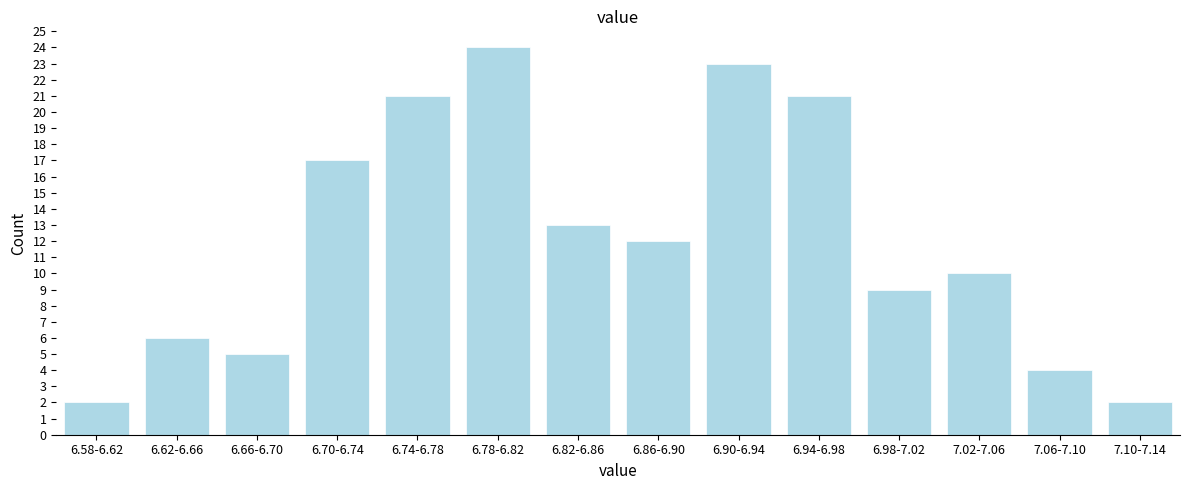

Reading left to right, what are all the values shown in this chart?

2	6	5	17	21	24	13	12	23	21	9	10	4	2